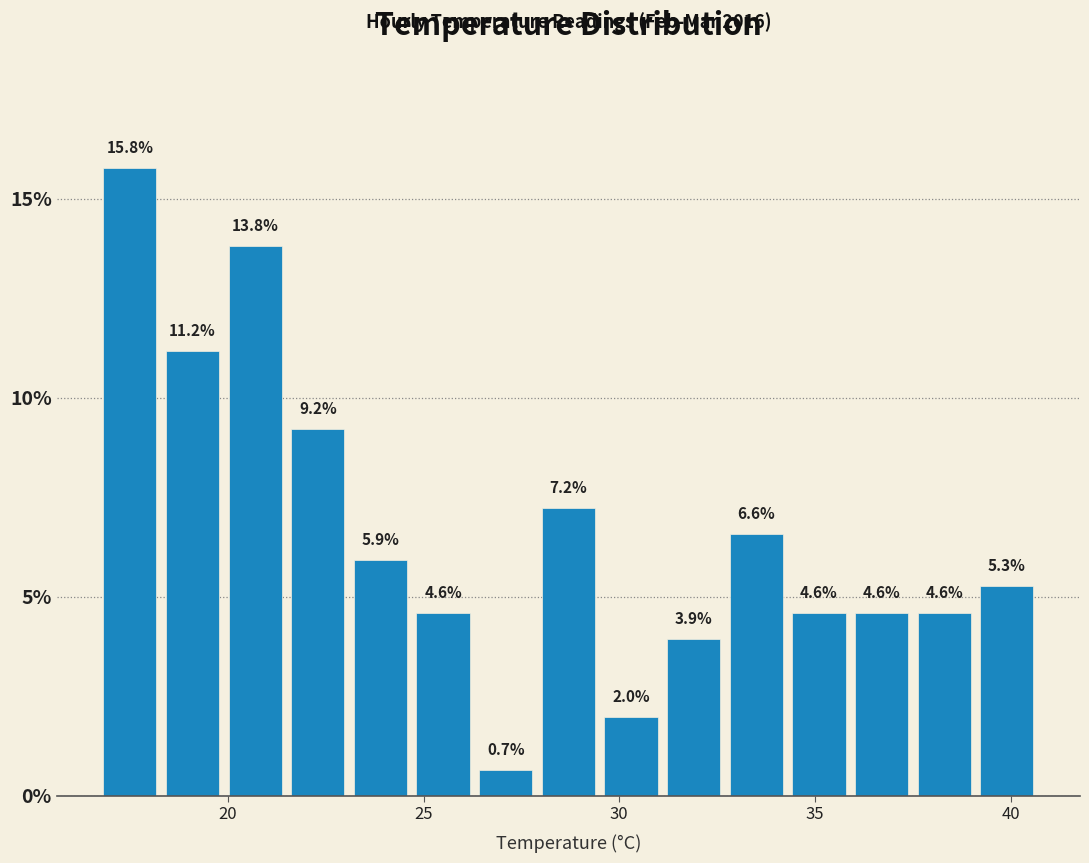

Read against the x-axis, roughly where is the centre of the tallest bar?

17.5